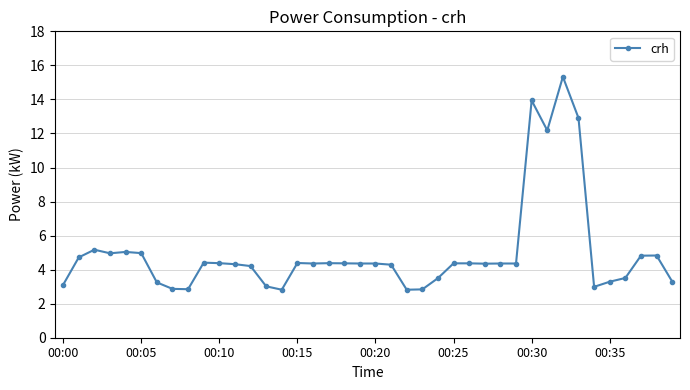

What is the value of the 13th point from the left?

4.2